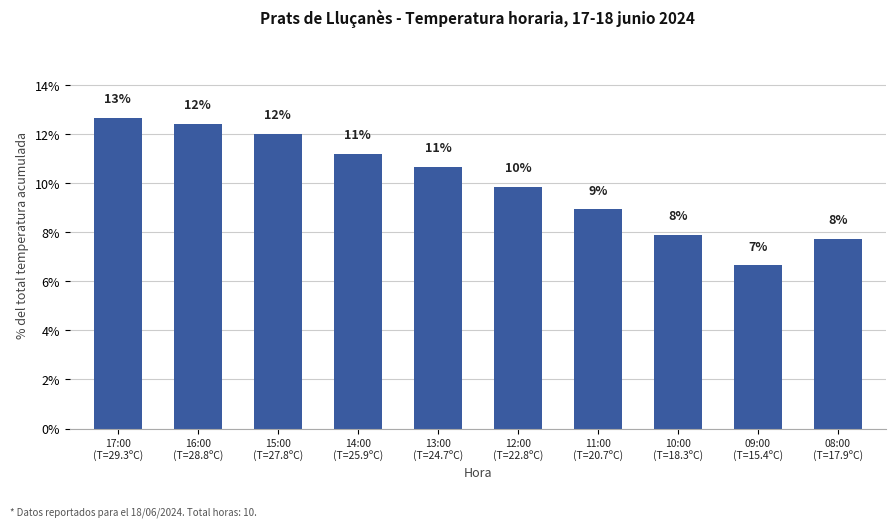

Does the chart contain any negative values?

No